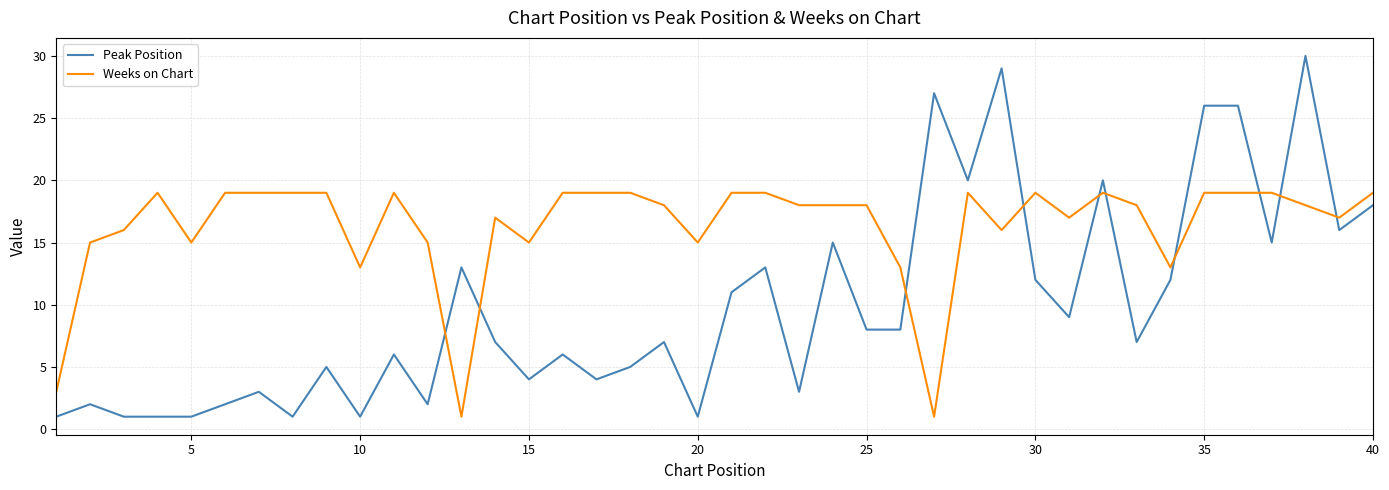

Which series has the widest spread of values?

Peak Position